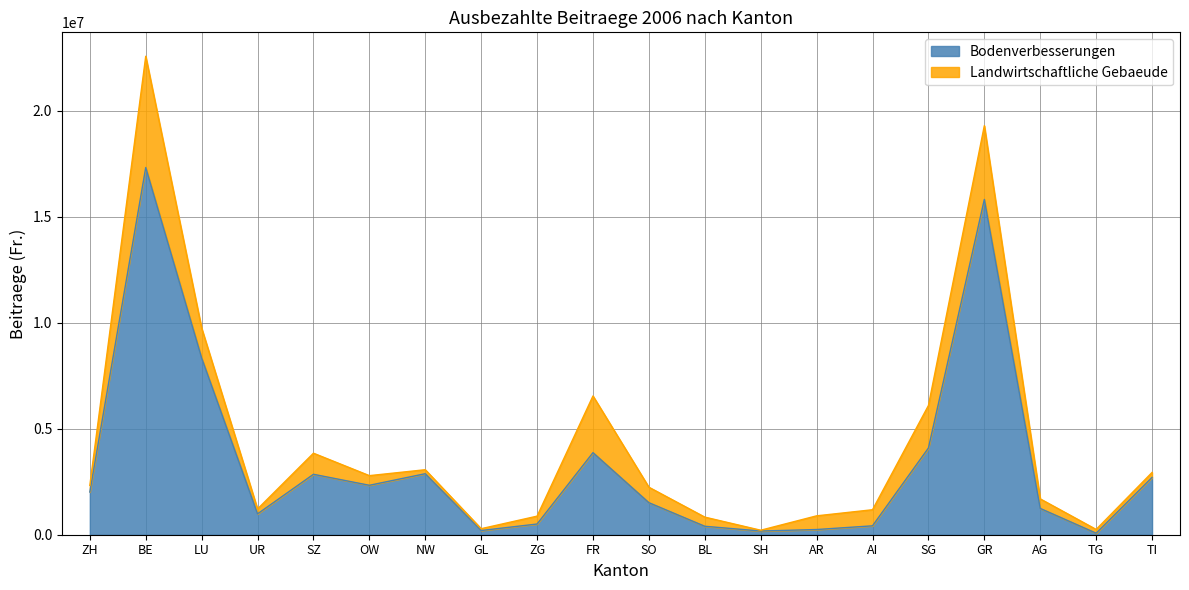

The value at GR is 15818219. True or false?

True